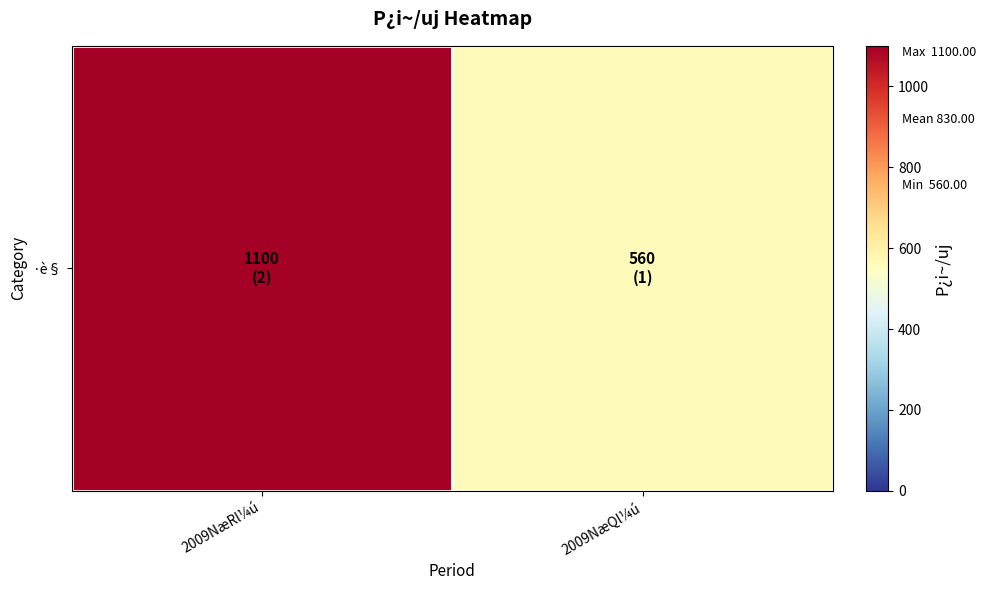

How many values are between 560 and 1100?

2